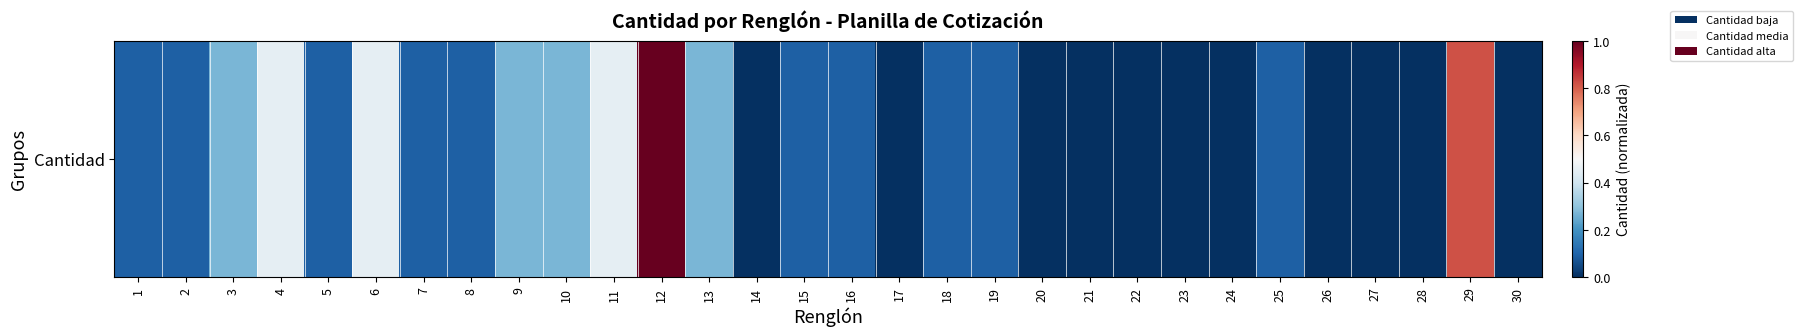

Which category has the highest value across all series?

12